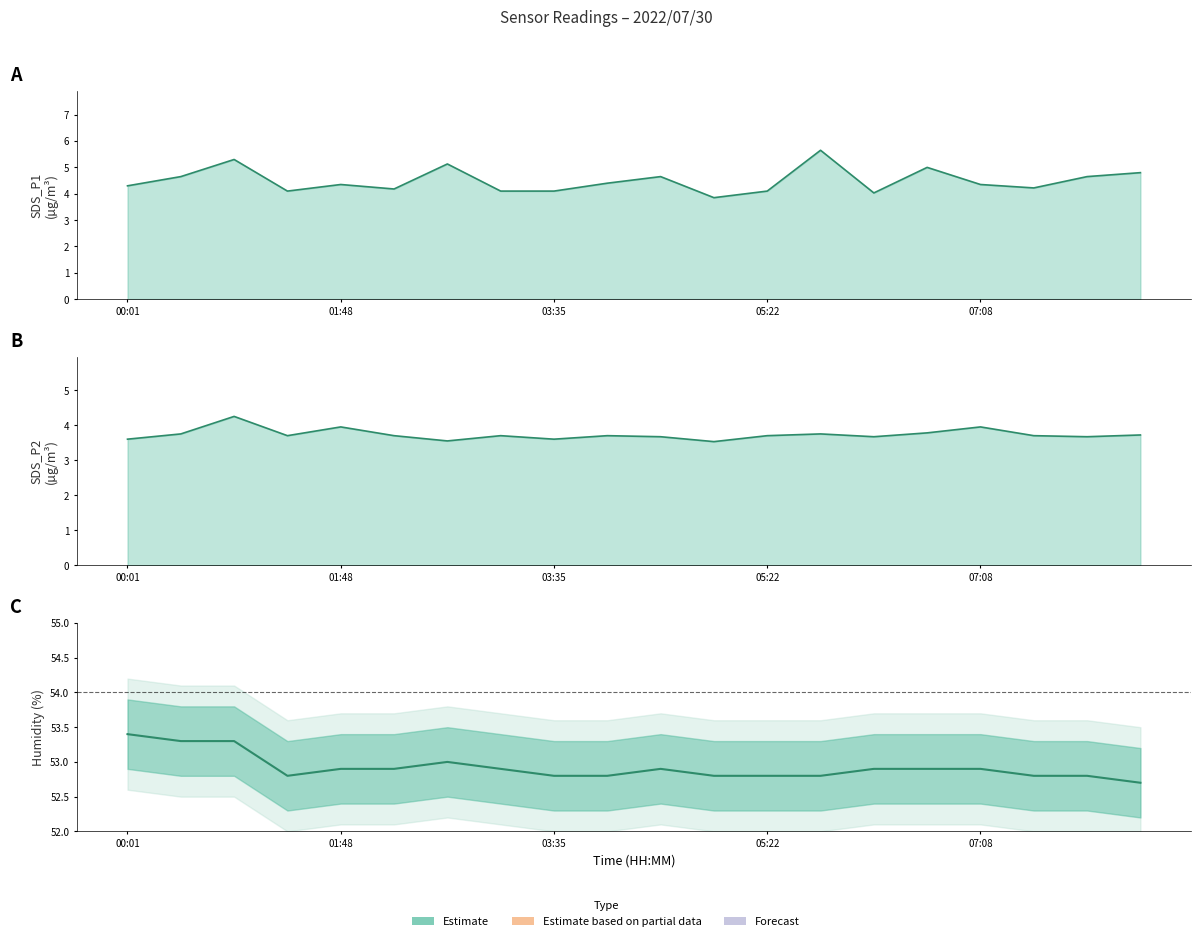

Which series has the largest range (max minus min)?

SDS_P1